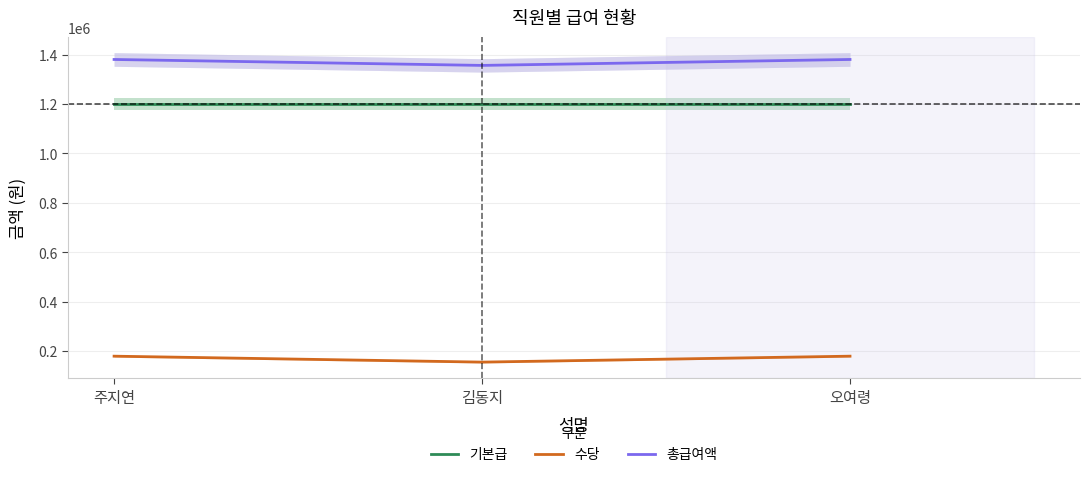

At 오여령, list the series in order from smallest to largest.

수당, 기본급, 총급여액